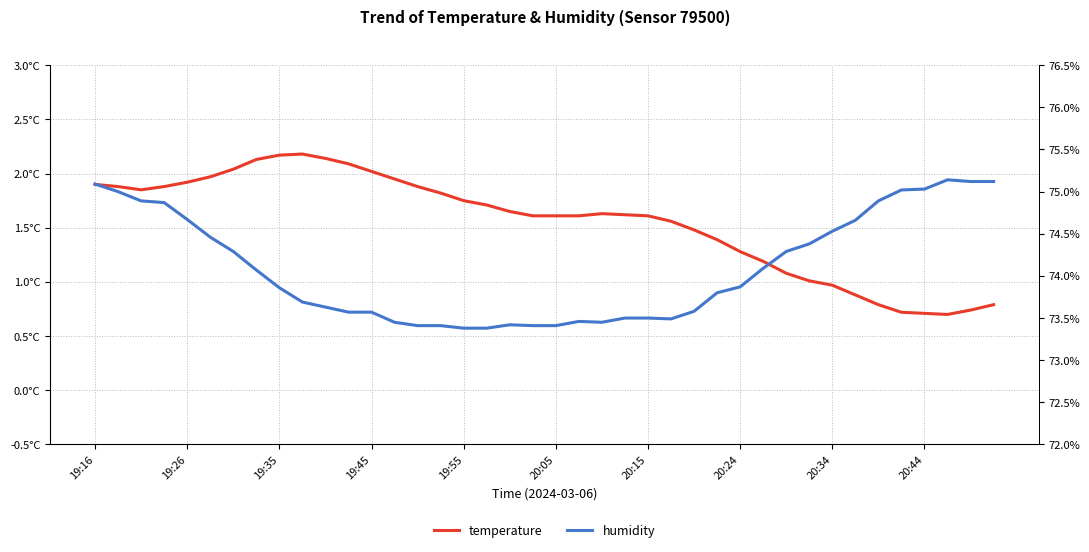

What is the value of the humidity point at the 33rd from the left?

74.5